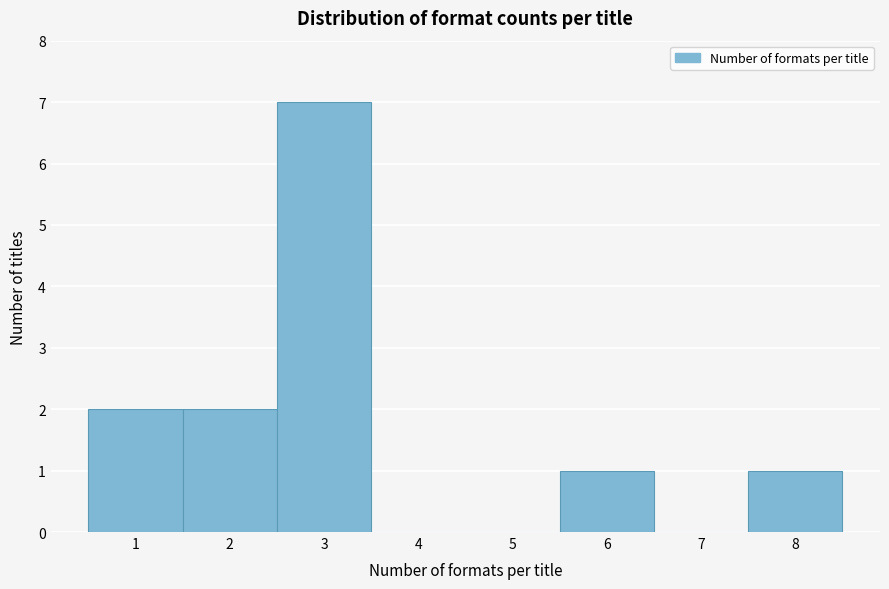

How tall is the bar that spans 0.5 to 1.5 on the x-axis? The values are not printed on the chart, so give them approximately, as read against the axis.

2